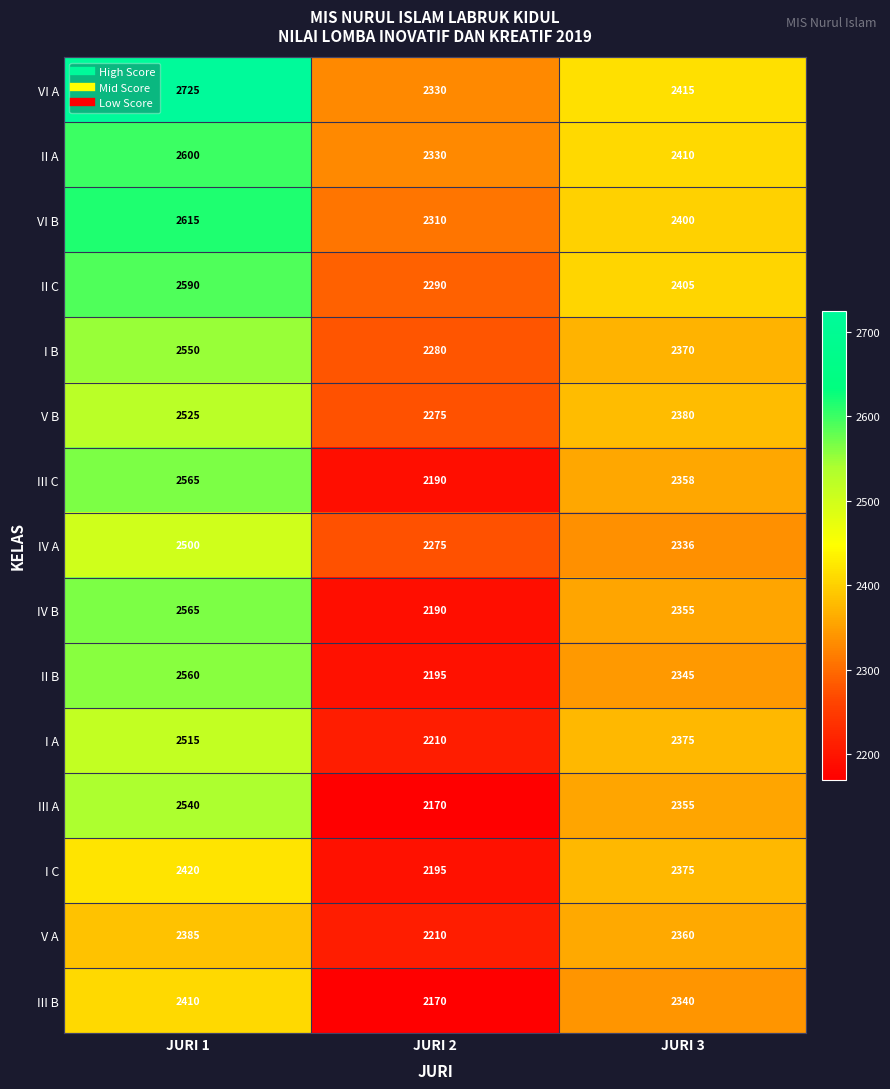

Which series has the widest spread of values?

VI A